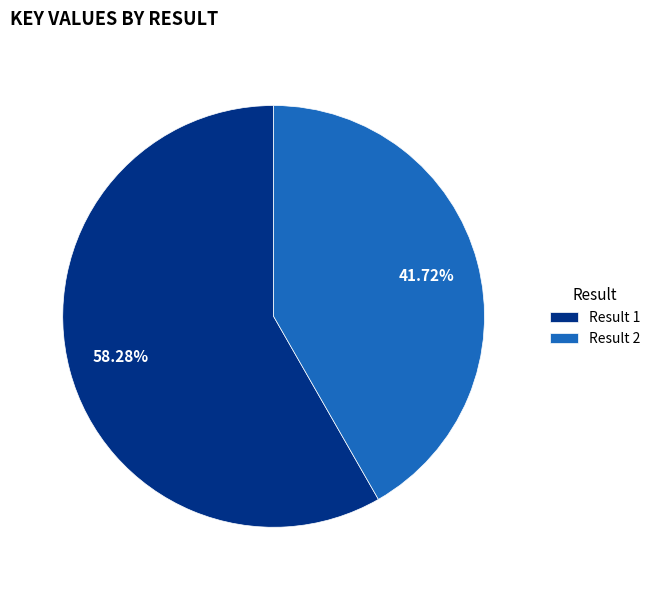

What is the majority slice?

Result 1